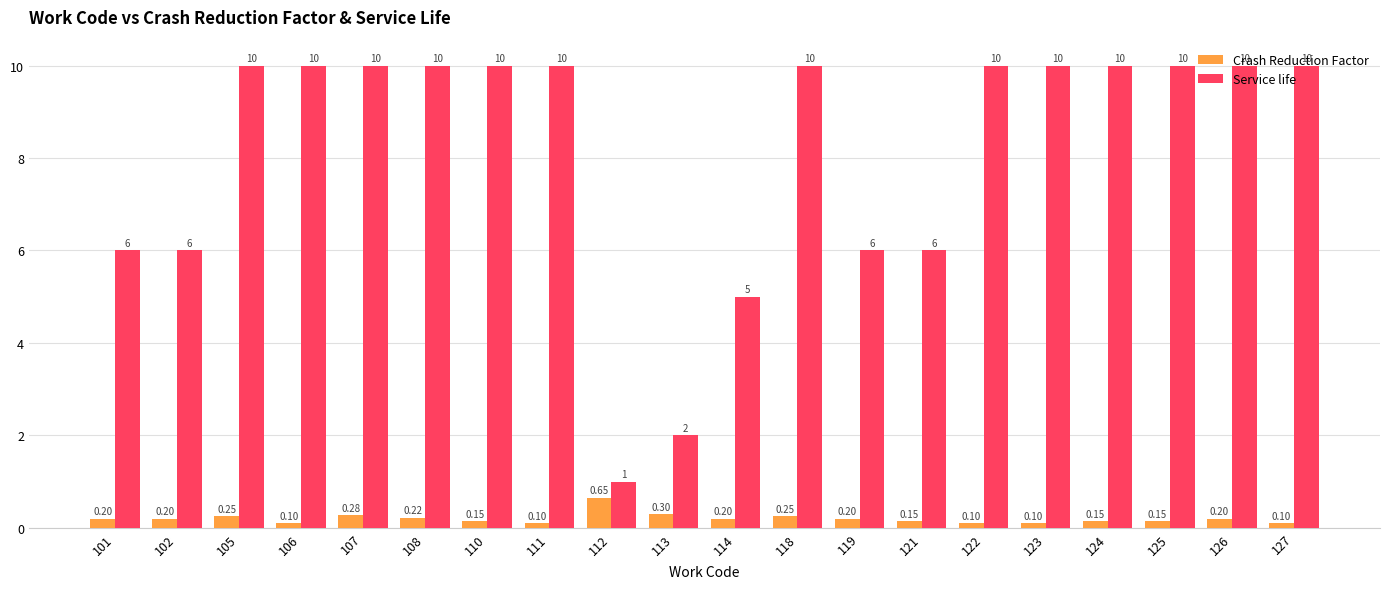

Rank the series by their maximum value, from highest to lowest.

Service life, Crash Reduction Factor